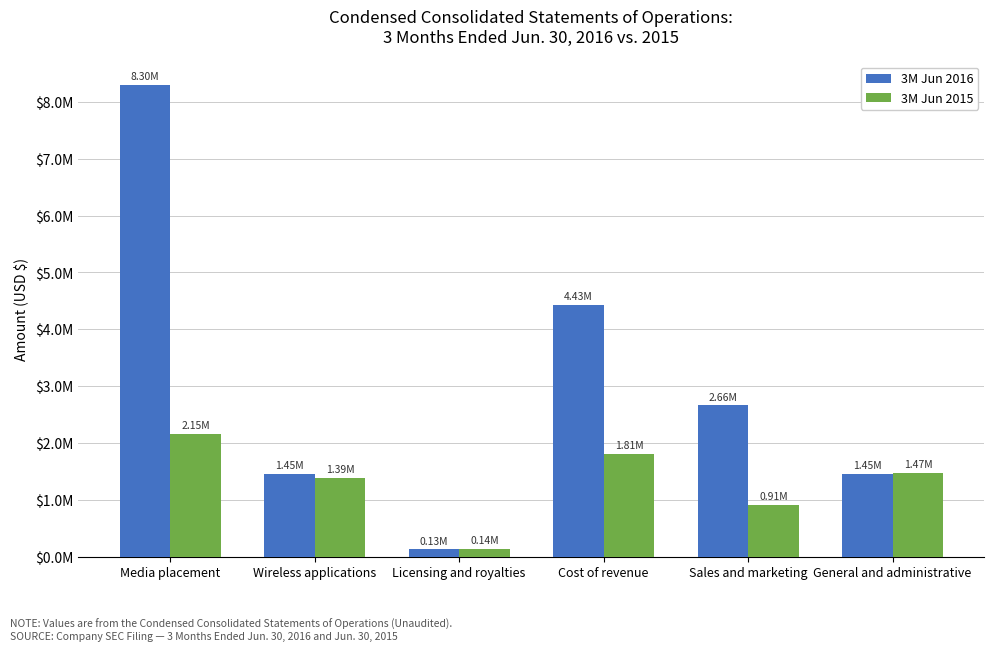

What is the difference between the highest and lowest values at Wireless applications?

67115